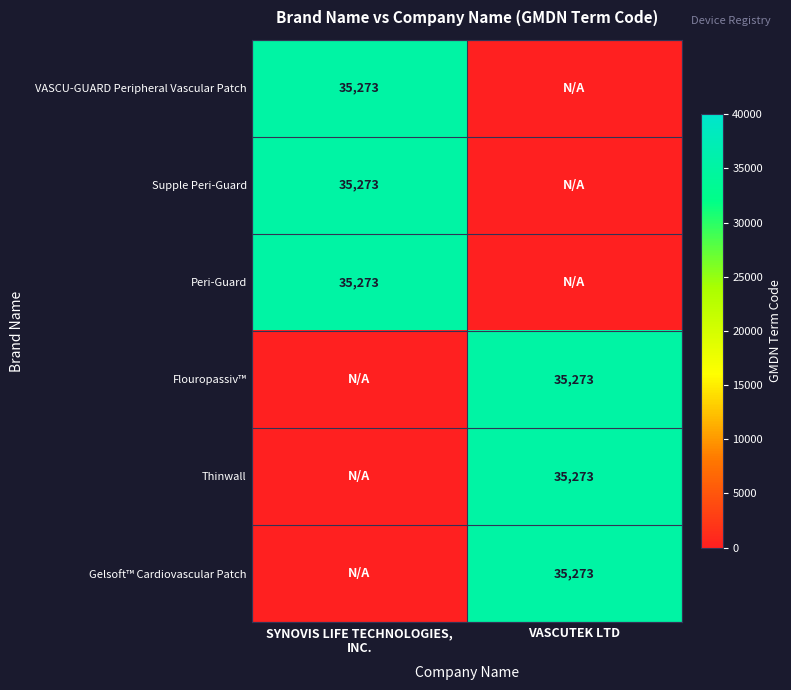

True or false: Gelsoft™ Cardiovascular Patch has a value of 35273 at VASCUTEK LTD.

True